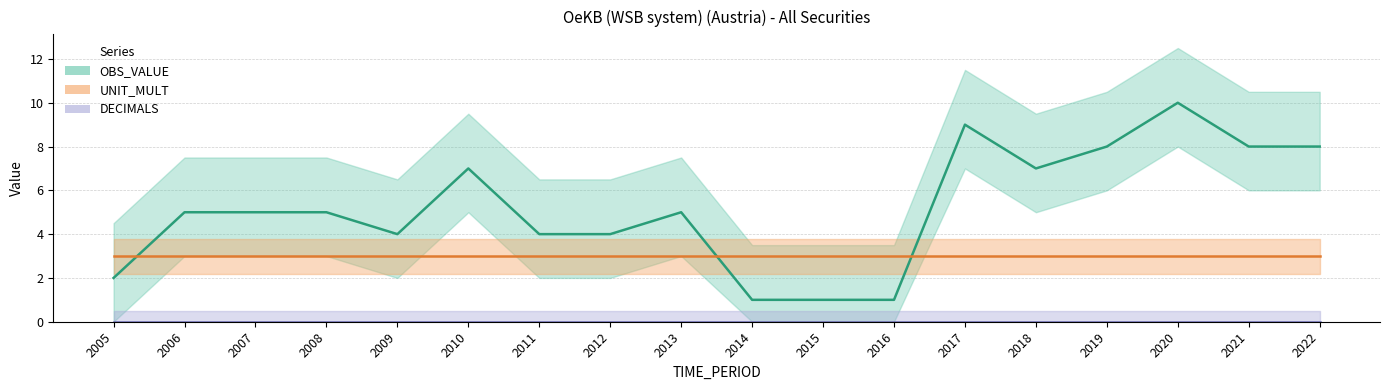

Reading right to left, list all the values displayed in this chart.

OBS_VALUE: 2022=8	2021=8	2020=10	2019=8	2018=7	2017=9	2016=1	2015=1	2014=1	2013=5	2012=4	2011=4	2010=7	2009=4	2008=5	2007=5	2006=5	2005=2
DECIMALS: 2022=0	2021=0	2020=0	2019=0	2018=0	2017=0	2016=0	2015=0	2014=0	2013=0	2012=0	2011=0	2010=0	2009=0	2008=0	2007=0	2006=0	2005=0
UNIT_MULT: 2022=3	2021=3	2020=3	2019=3	2018=3	2017=3	2016=3	2015=3	2014=3	2013=3	2012=3	2011=3	2010=3	2009=3	2008=3	2007=3	2006=3	2005=3